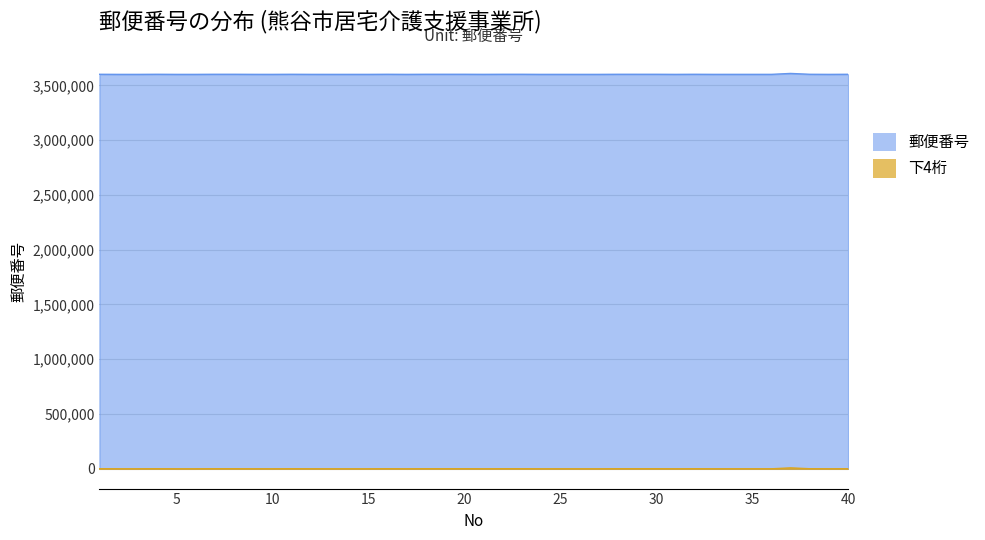

How many interior local peaks does the 下4桁 series have?

12